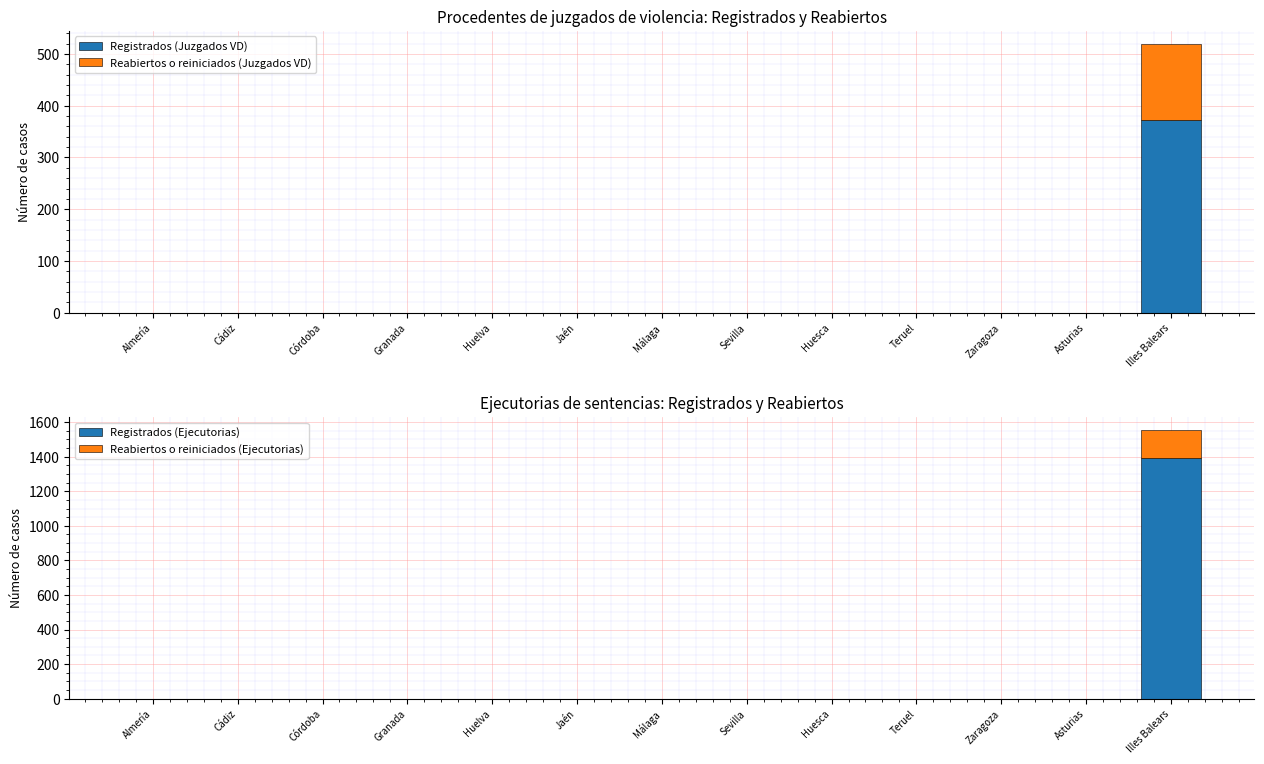

How many values in Reabiertos o reiniciados (Ejecutorias) are above zero?

1